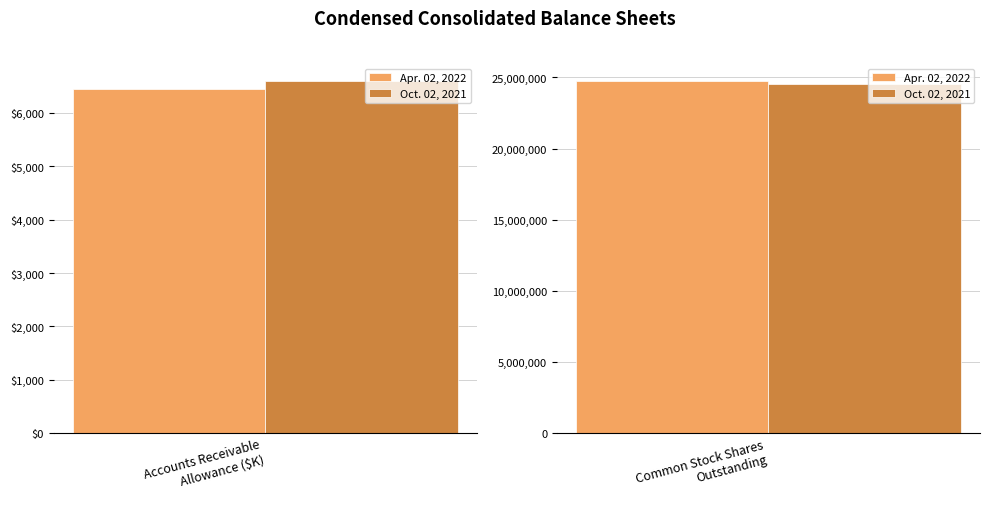

What is the label of the 1st bar from the right?

Common Stock Shares Outstanding